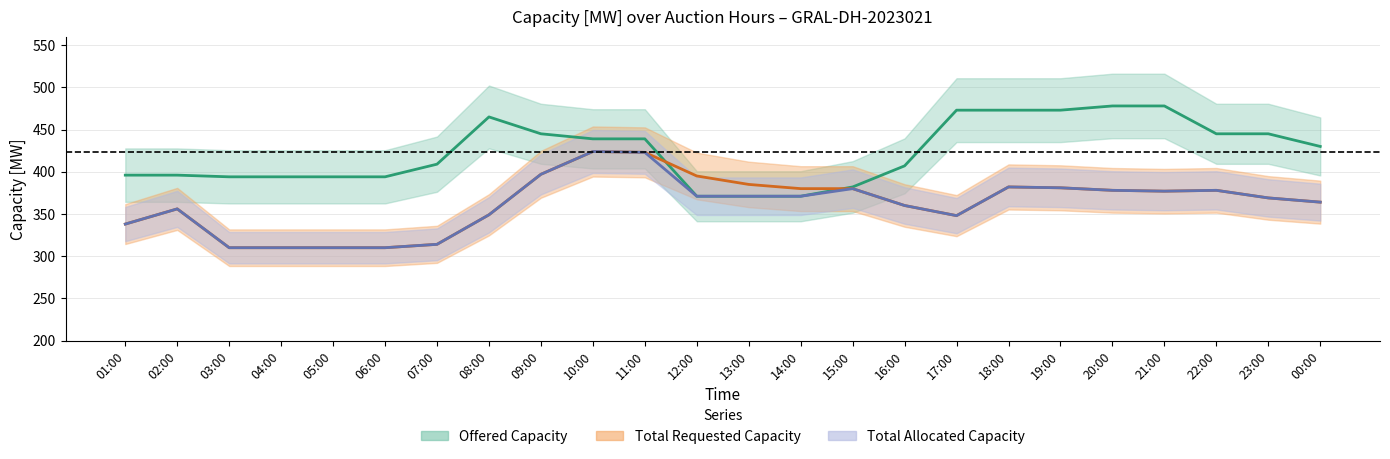

Does the chart display data point markers on the line(s)?

No